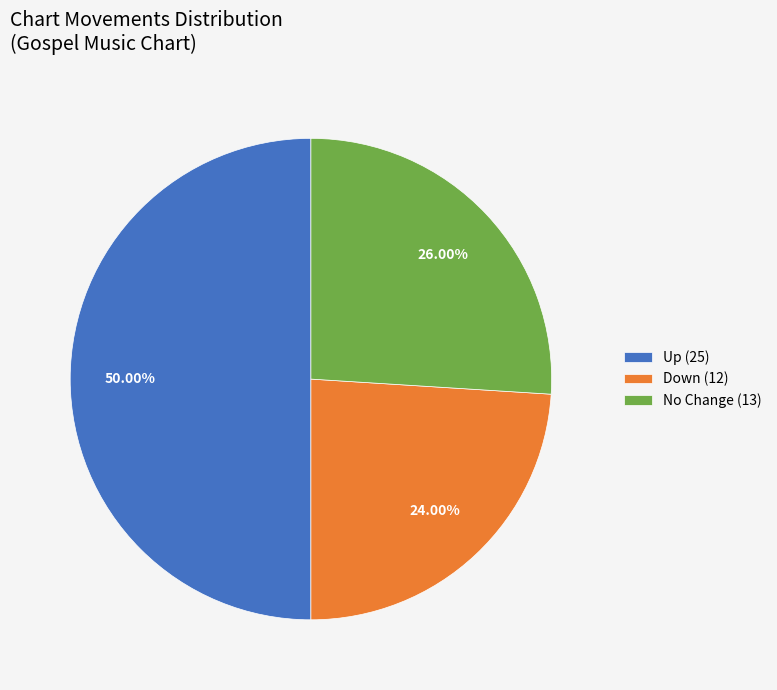

To the nearest percent, what is the difference between the largest and smallest slice percentages?

26%